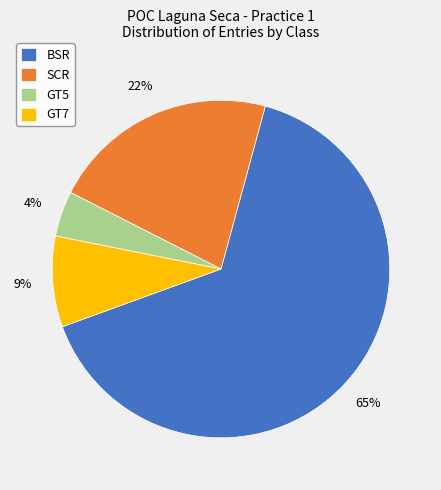

Which category has the smallest portion of the pie?

GT5